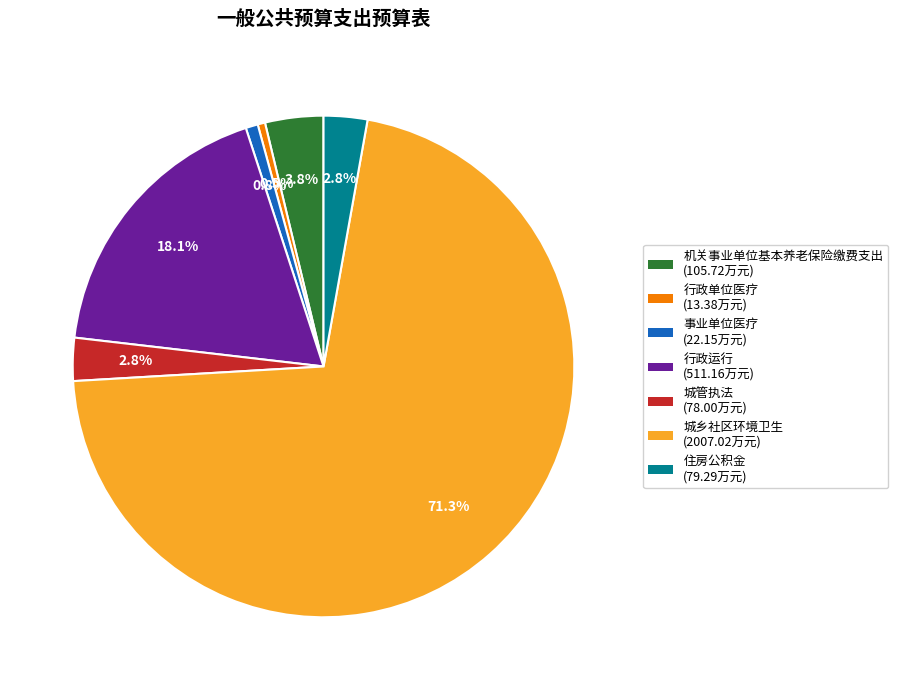

To the nearest percent, what percentage of the pie is 城管执法?

3%